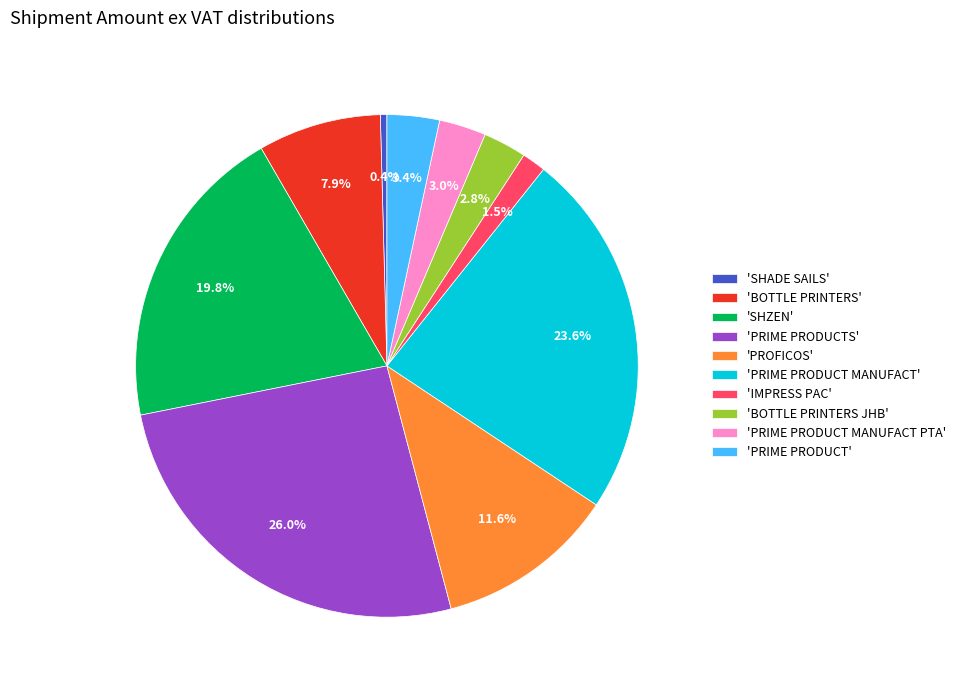

How many segments does this pie chart have?

10